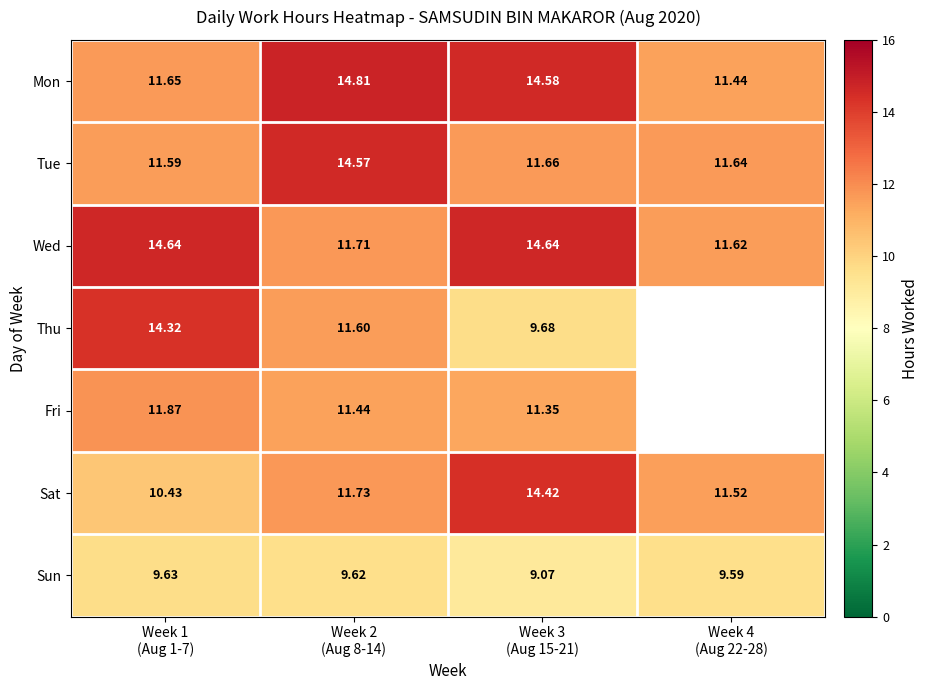

How many data points does each series have?

4